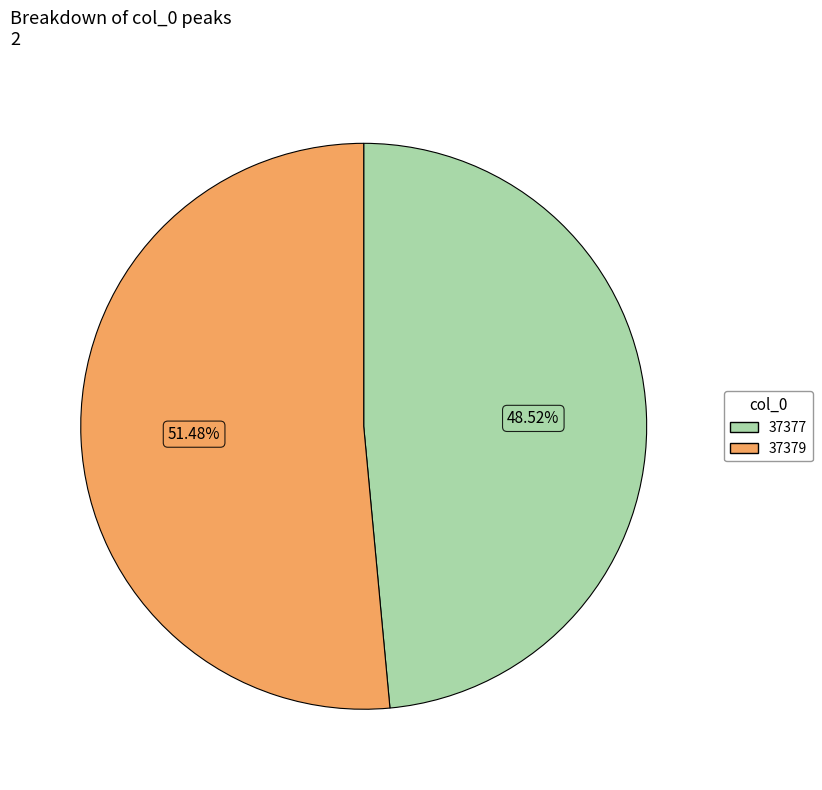

What percentage is the 37379 slice, to the nearest percent?

51%